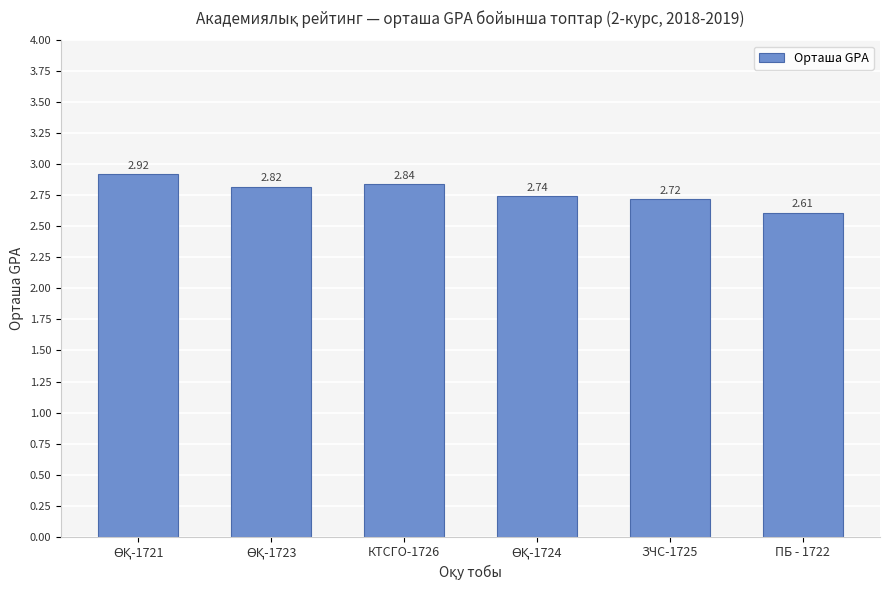

Approximately how many times larger is the value at КТСГО-1726 compared to ЗЧС-1725?

1.0